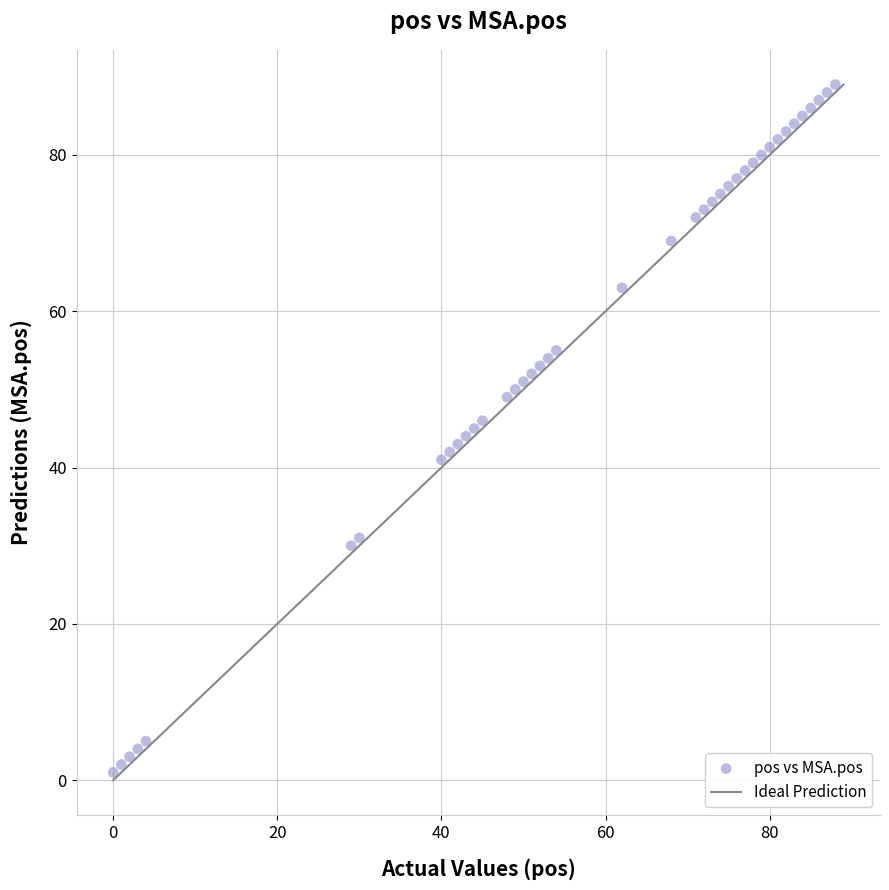

What is the range of Y values (max minus min)?

88